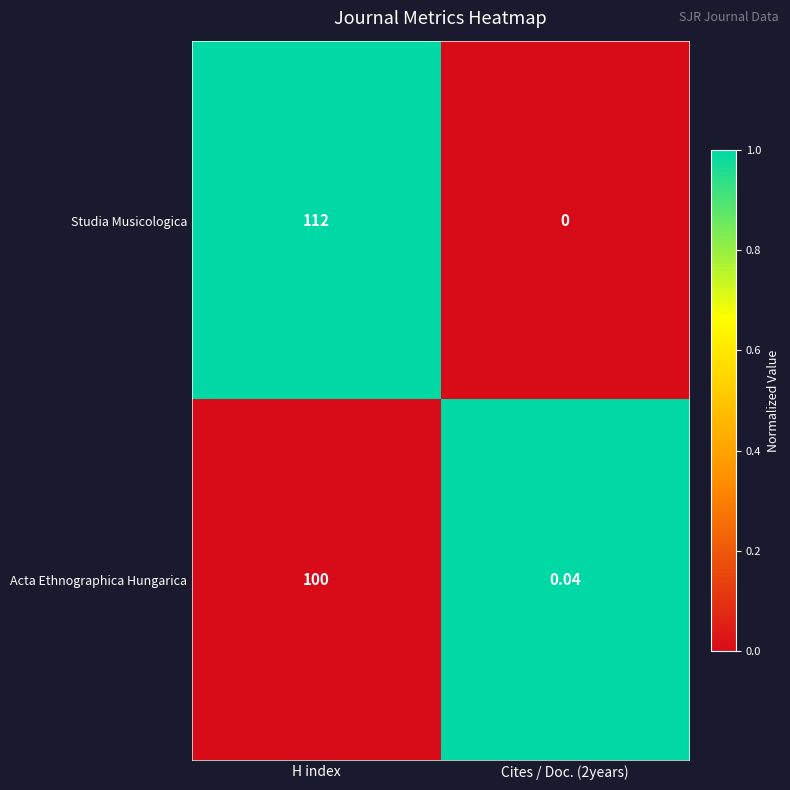

Which category has the highest value across all series?

H index